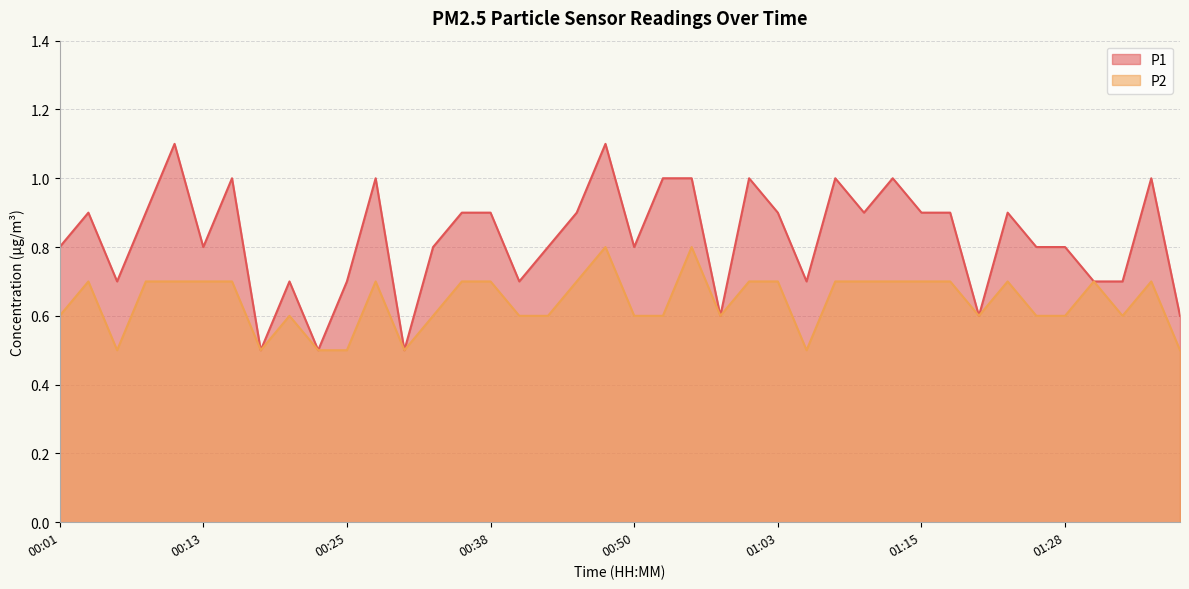

How many interior local valleys does the P2 series have?

7